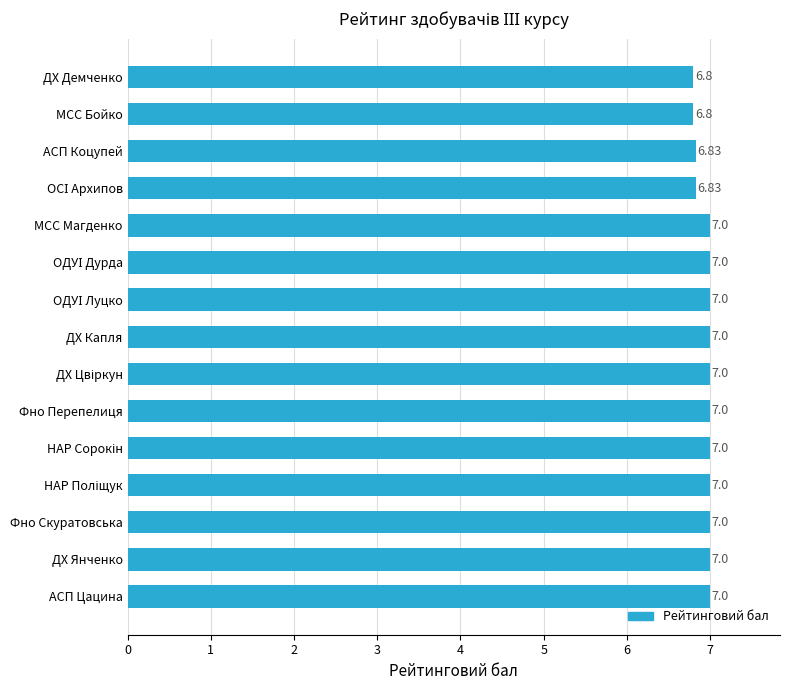

Does the chart contain any negative values?

No